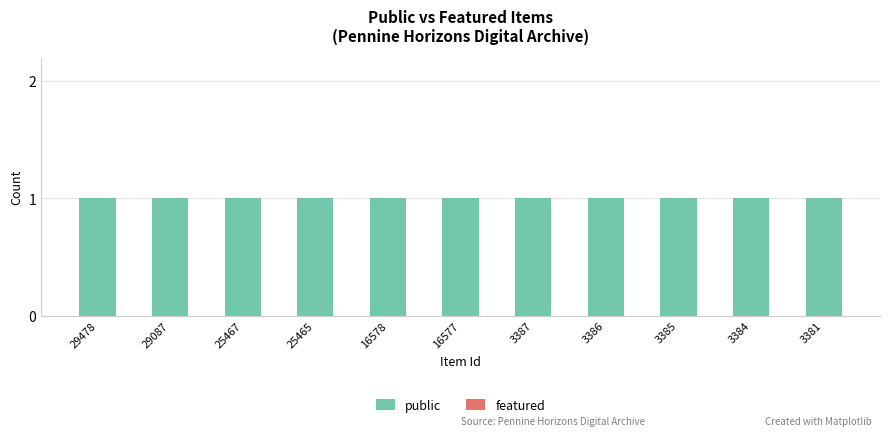

What is the difference between the highest and lowest values at 3386?

1